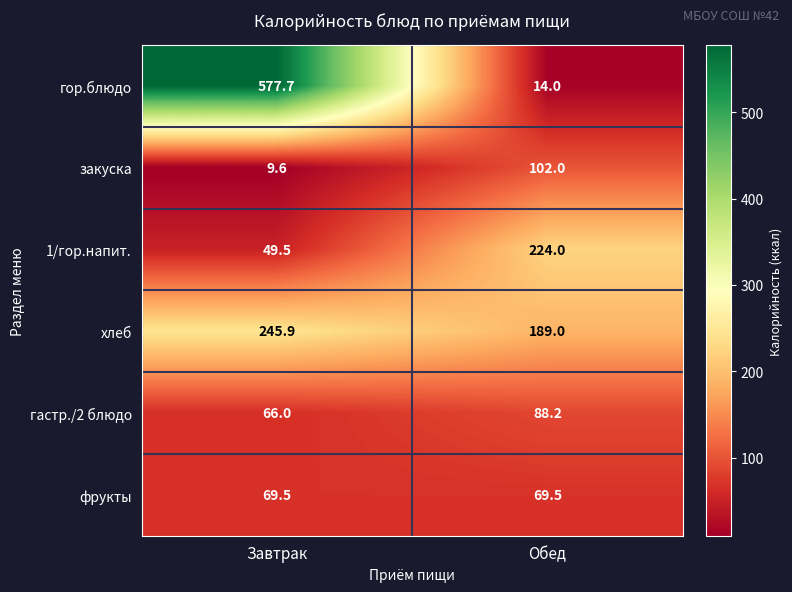

The 1/гор.напит. series shows 34.2 at Завтрак. True or false?

False